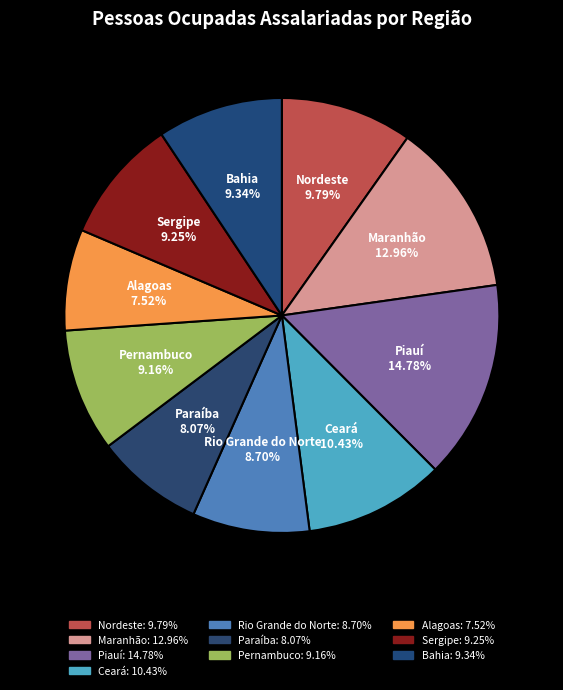

Rank the categories by value from lowest to highest.

Alagoas, Paraíba, Rio Grande do Norte, Pernambuco, Sergipe, Bahia, Nordeste, Ceará, Maranhão, Piauí